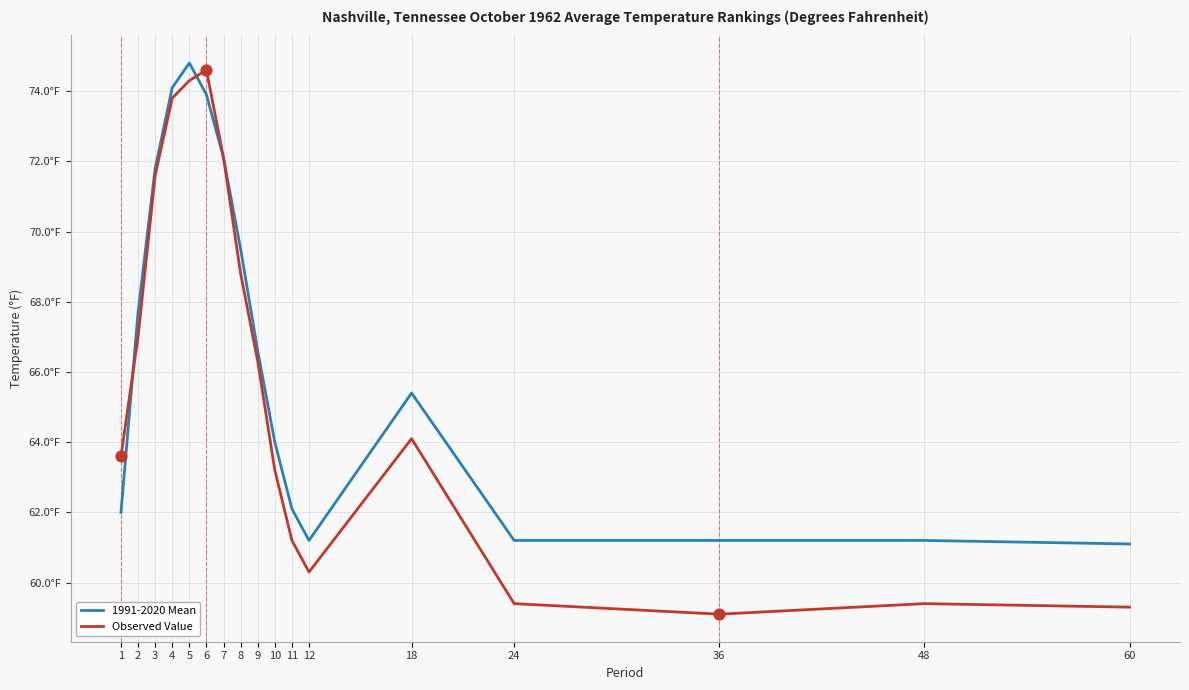

Is the value of Observed Value at 6 greater than the value of 1991-2020 Mean at 9?

Yes